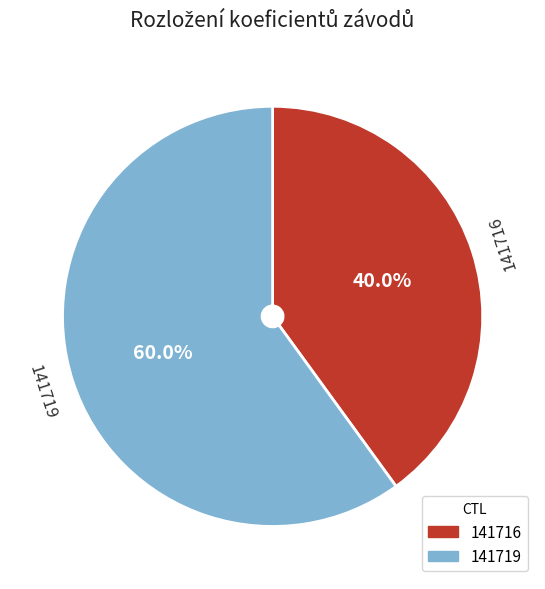

How many segments does this pie chart have?

2